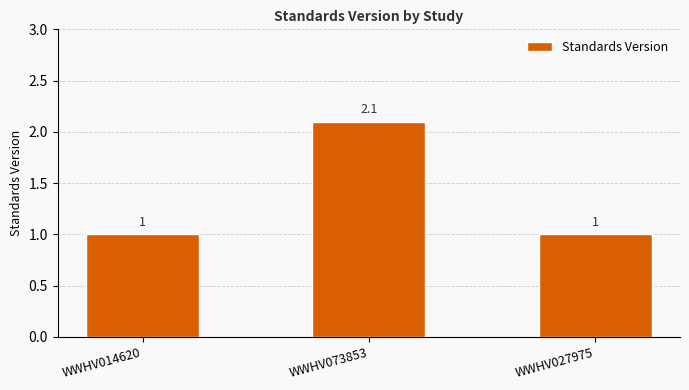

Approximately how many times larger is the value at WWHV027975 compared to WWHV073853?

0.5